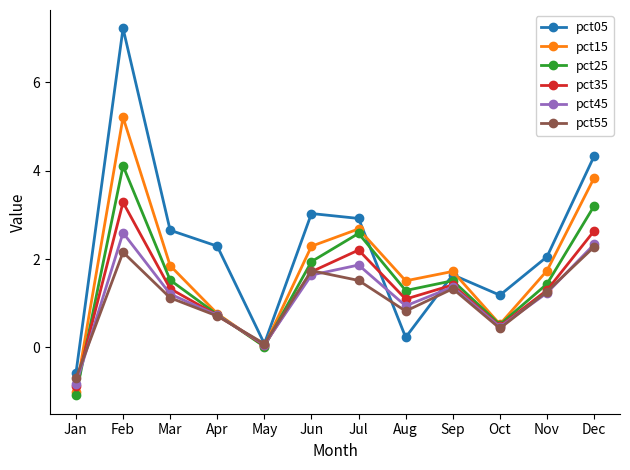

Is the value of pct15 at Aug greater than the value of pct25 at Dec?

No